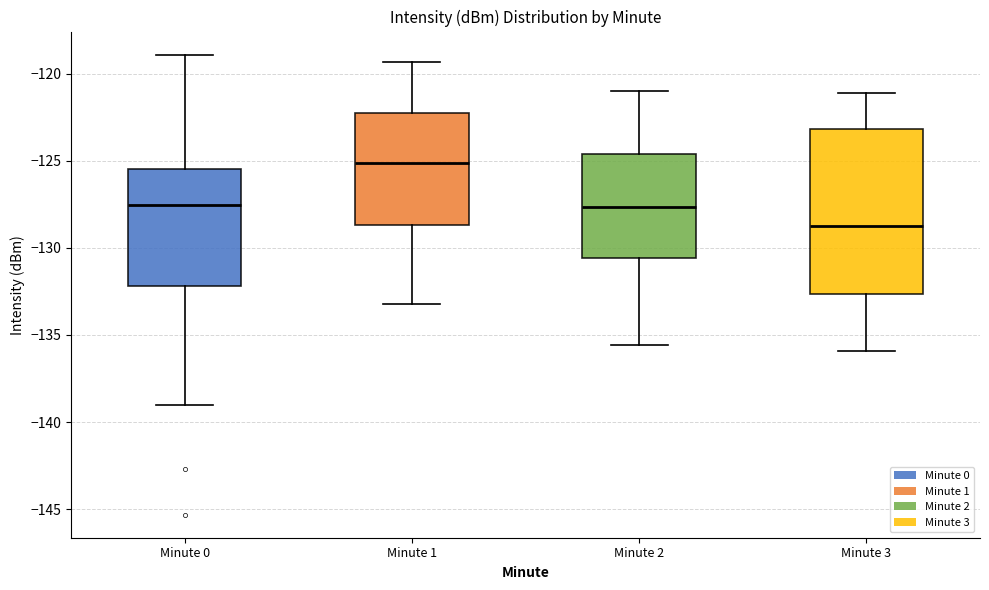

Reading left to right, read every box against the y-axis: the position of its median line, the range the box covers, and the ends of its whiskers. The values are not printed on the chart, so give them approximately, as read against the axis.

Minute 0: median -127.5, box -132.0 to -125.5, whiskers -139.0 to -119.0
Minute 1: median -125.0, box -128.5 to -122.5, whiskers -133.0 to -119.5
Minute 2: median -127.5, box -130.5 to -124.5, whiskers -135.5 to -121.0
Minute 3: median -128.5, box -132.5 to -123.0, whiskers -136.0 to -121.0